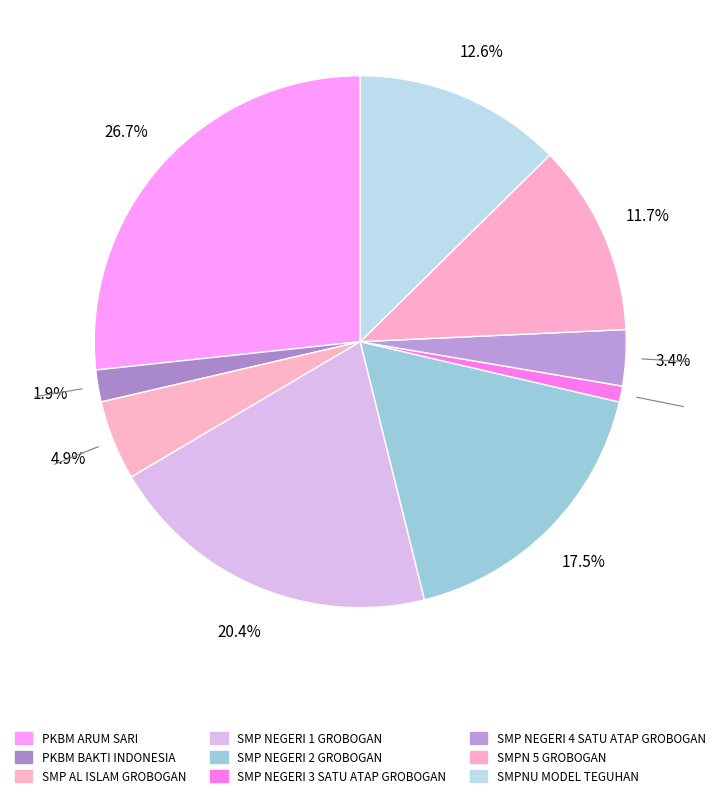

How many segments does this pie chart have?

9